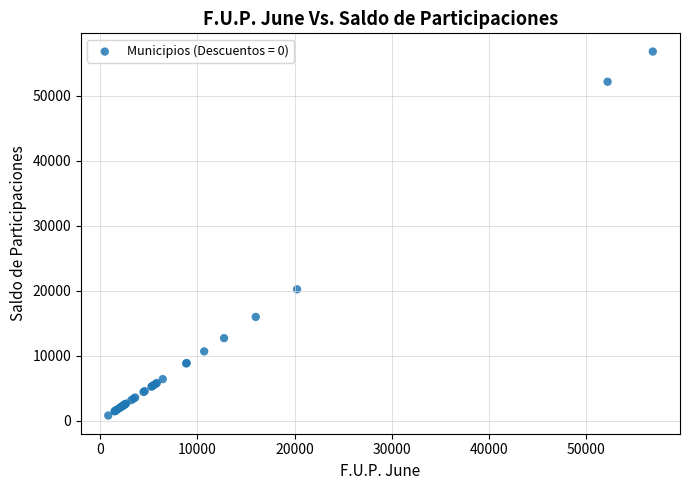

What Y value in the scatter plot is closest to 28823?

20240